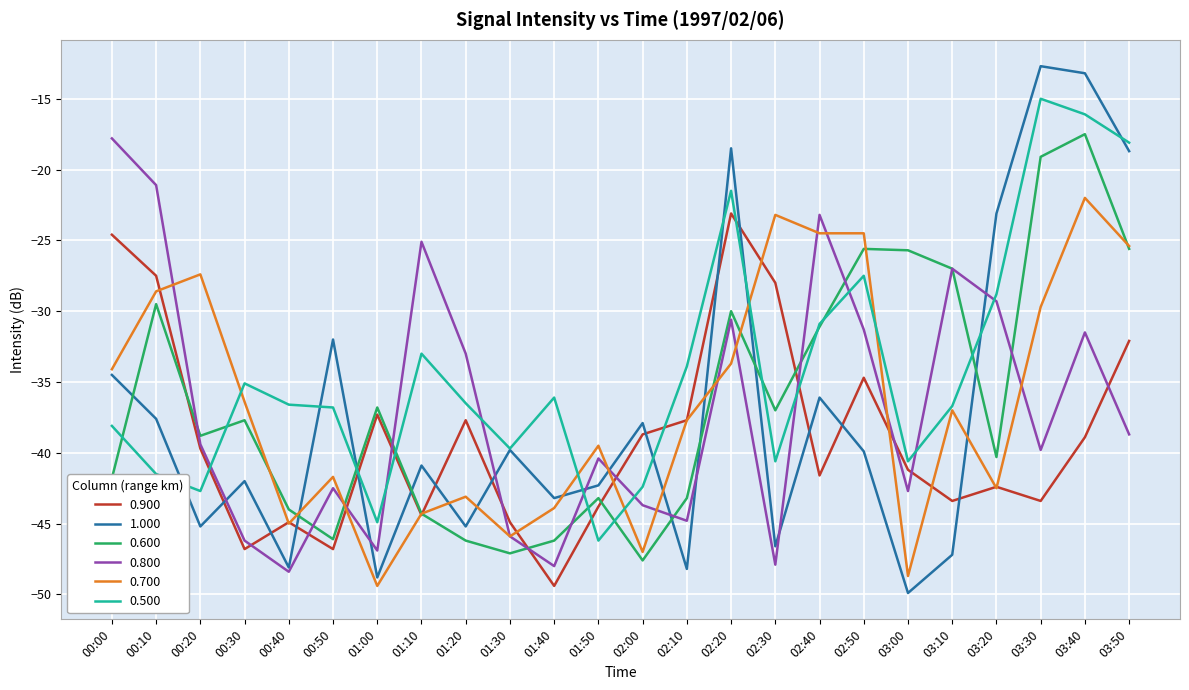

True or false: 0.500 has a value of -12.3 at 02:50.

False